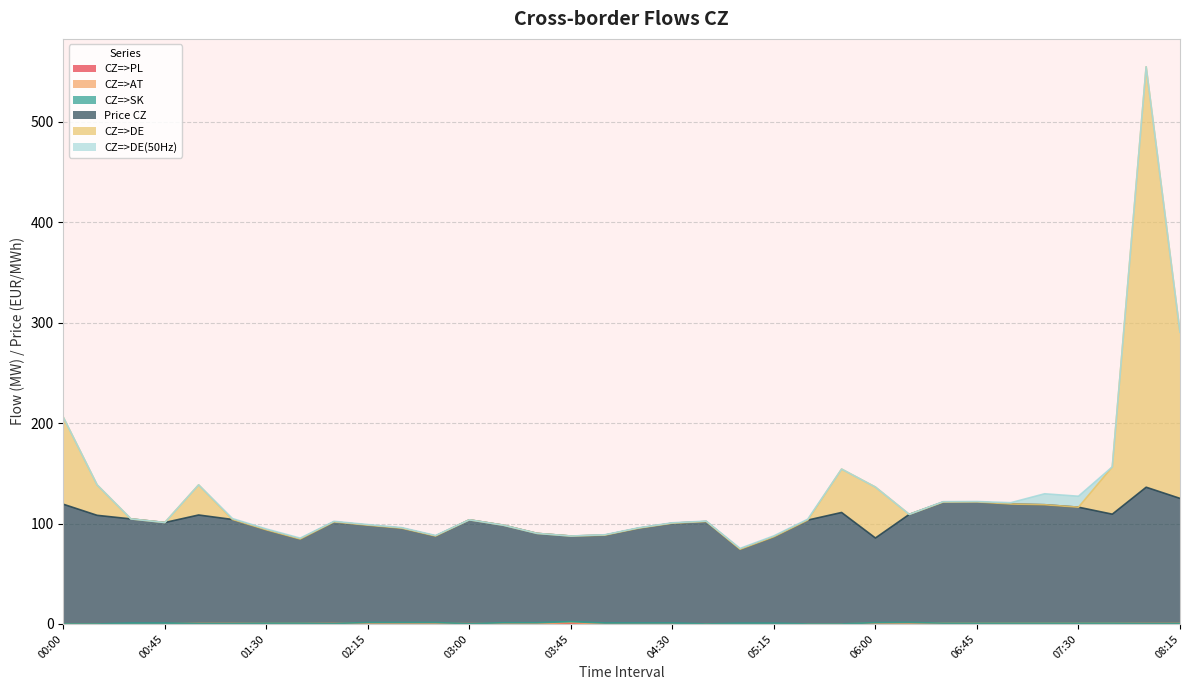

True or false: CZ=>PL and CZ=>DE cross at least once.

False